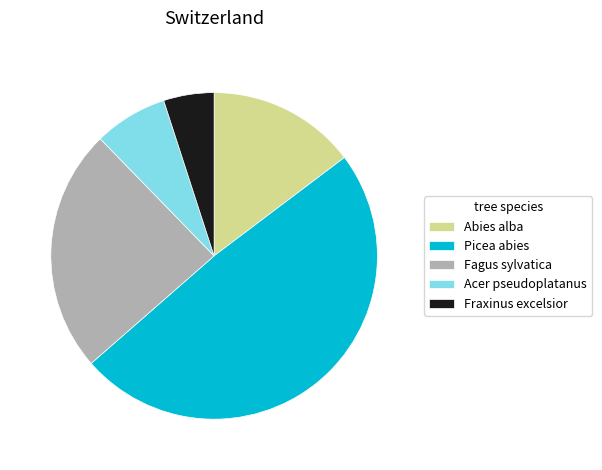

Rank the categories by value from highest to lowest.

Picea abies, Fagus sylvatica, Abies alba, Acer pseudoplatanus, Fraxinus excelsior